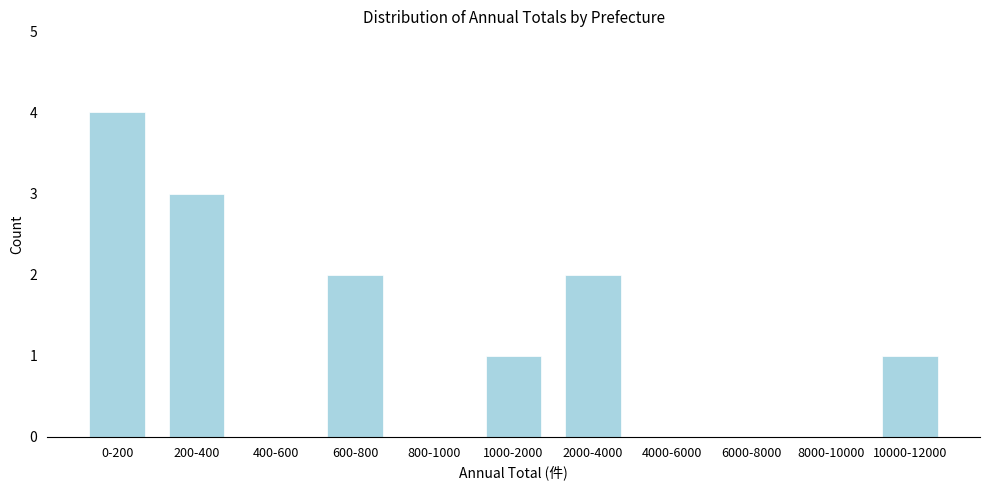

Reading left to right, transcribe all the data shown in this chart.

0-200=4	200-400=3	400-600=0	600-800=2	800-1000=0	1000-2000=1	2000-4000=2	4000-6000=0	6000-8000=0	8000-10000=0	10000-12000=1